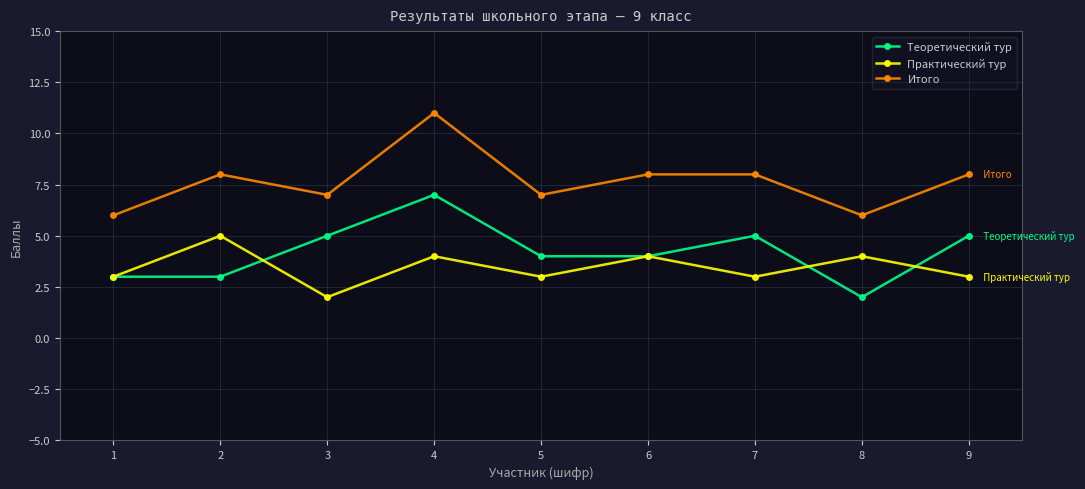

Does the chart display data point markers on the line(s)?

Yes